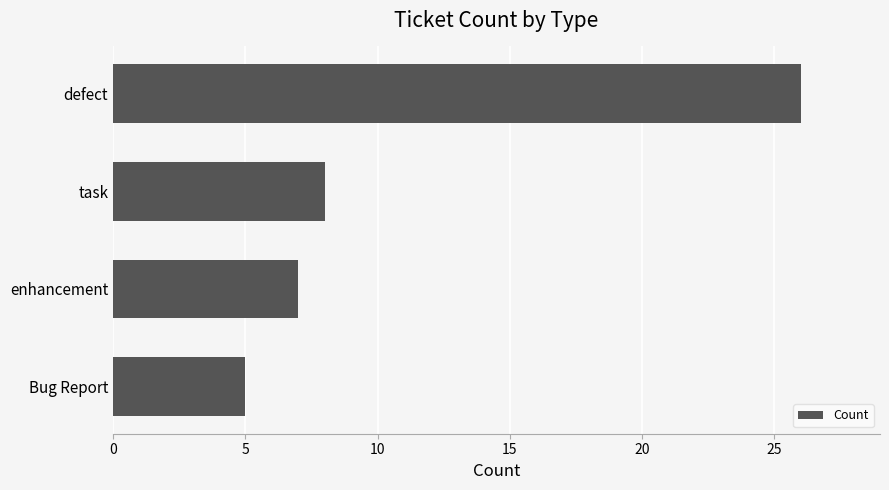

Reading bottom to top, transcribe all the data shown in this chart.

Bug Report=5	enhancement=7	task=8	defect=26